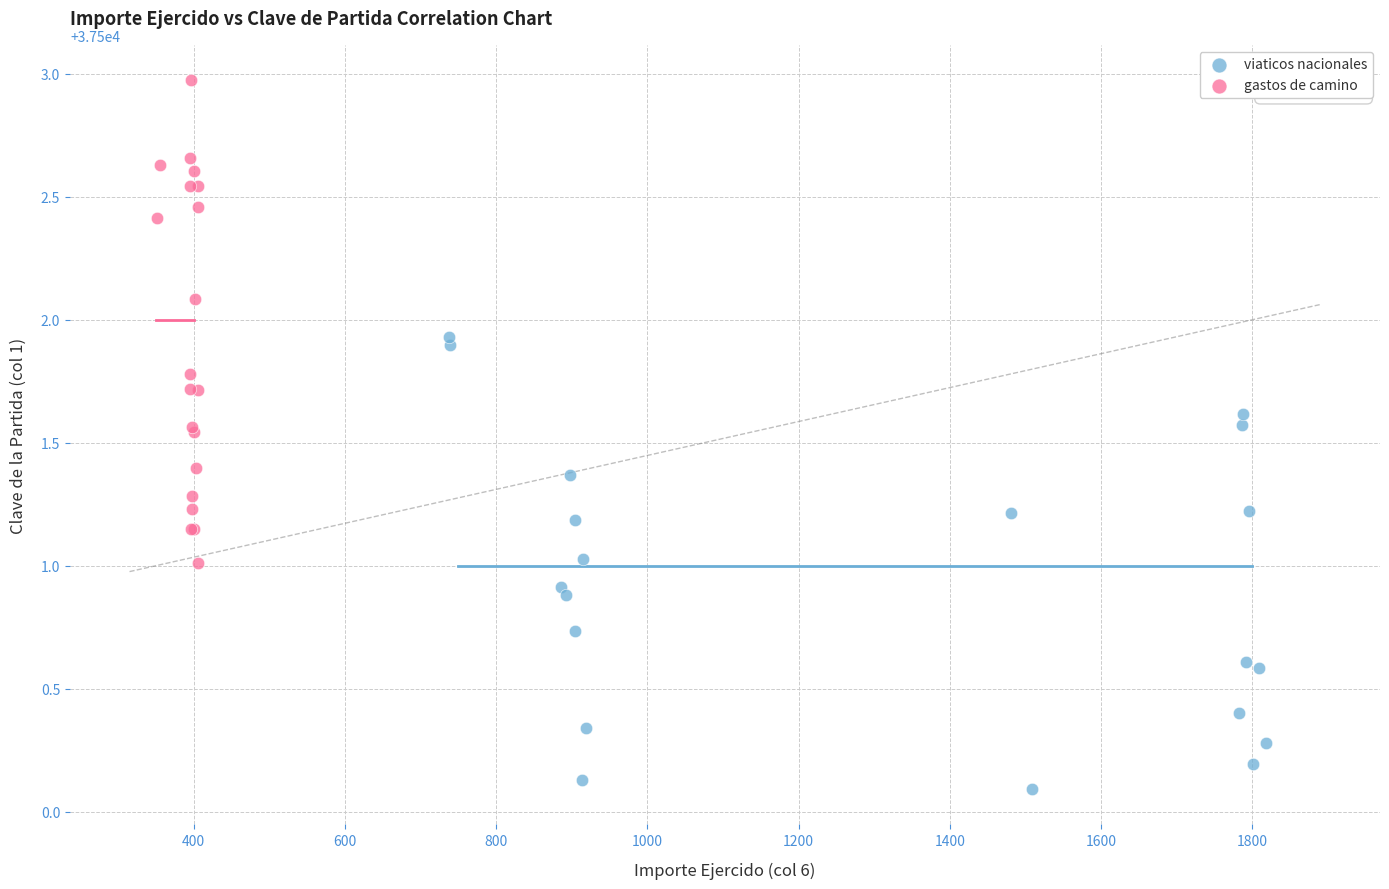

Which series reaches the minimum Y coordinate?

viaticos nacionales